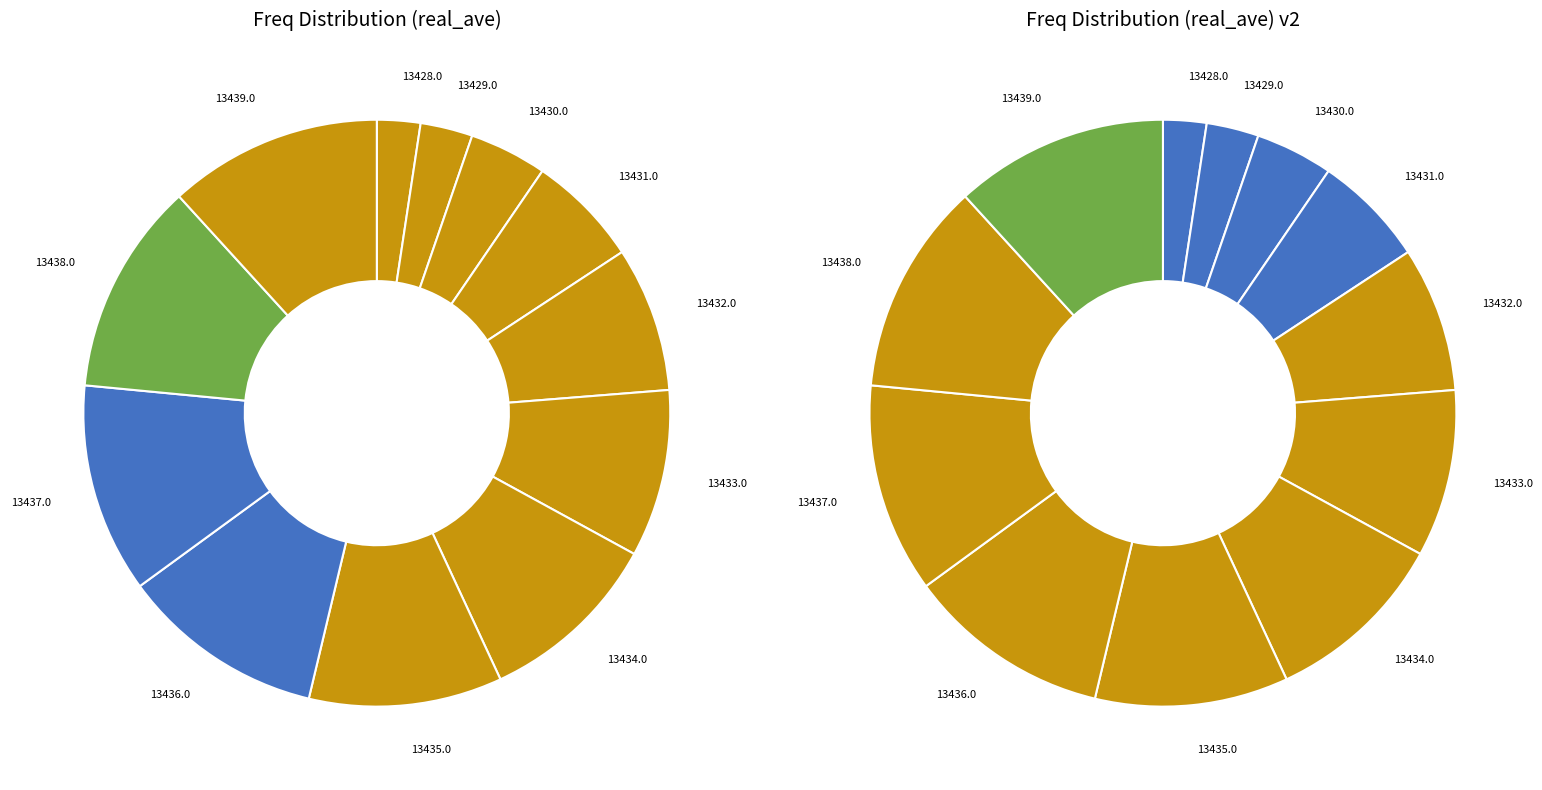

What percentage is the 13428-13430 slice, to the nearest percent?

8%